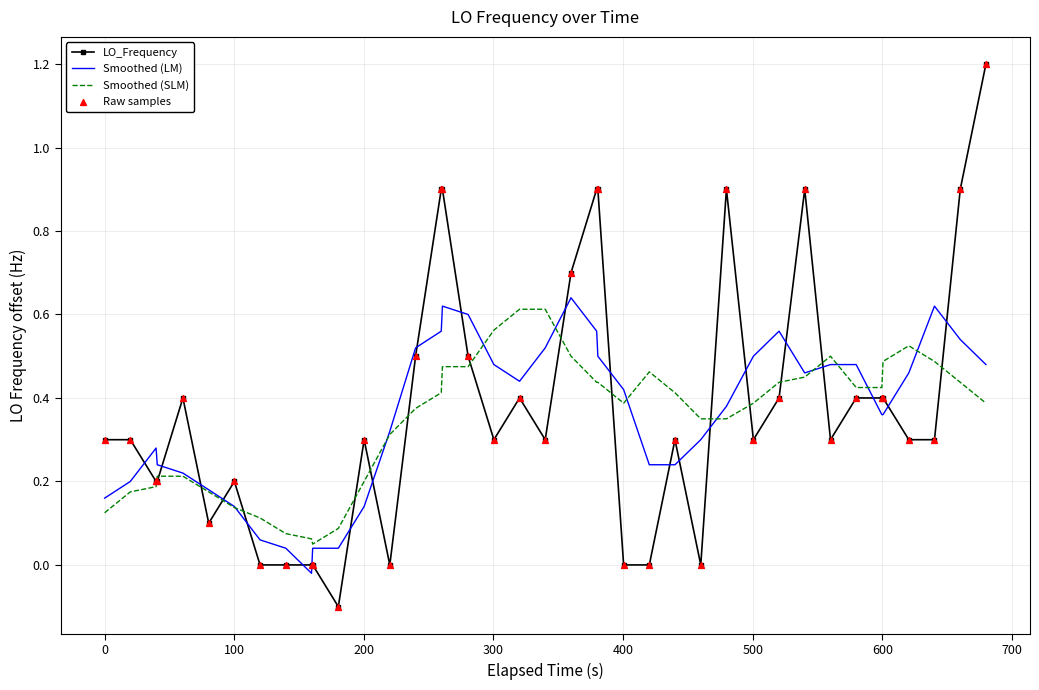

Which series has the widest spread of values?

LO_Frequency